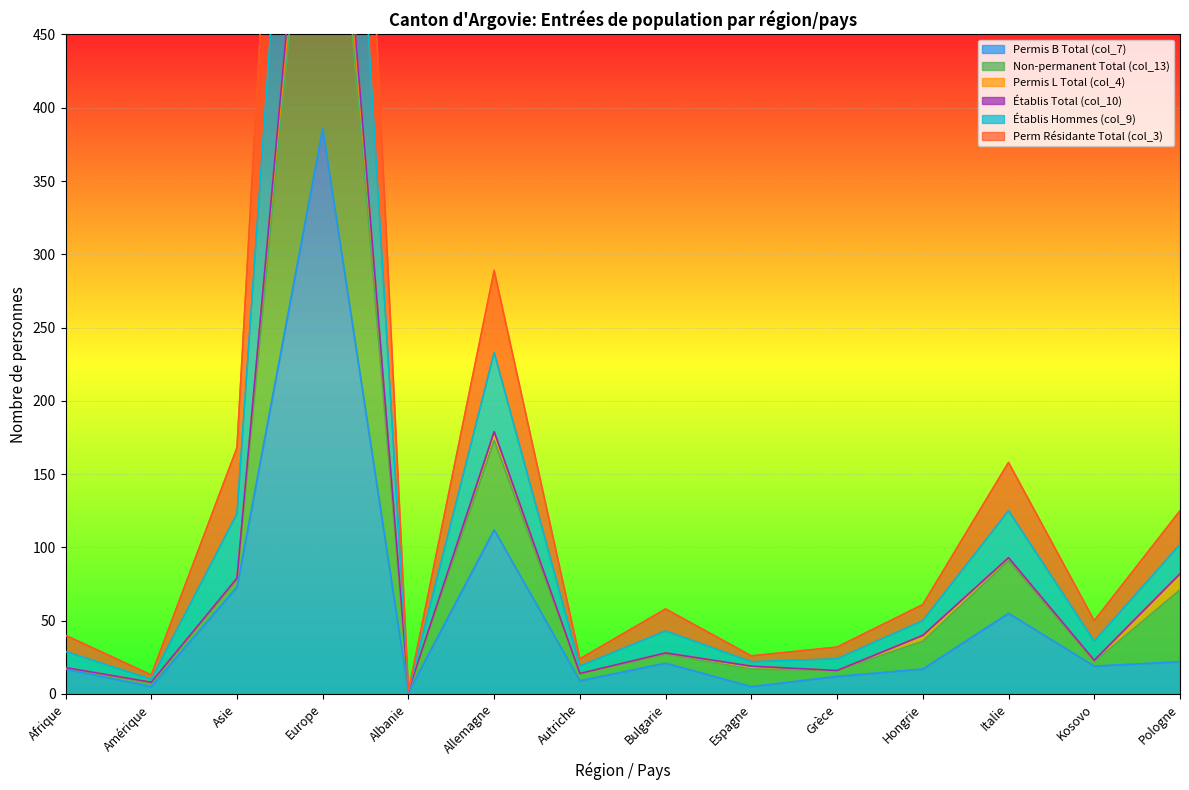

At how many categories does at least one series exceed 1052?

1